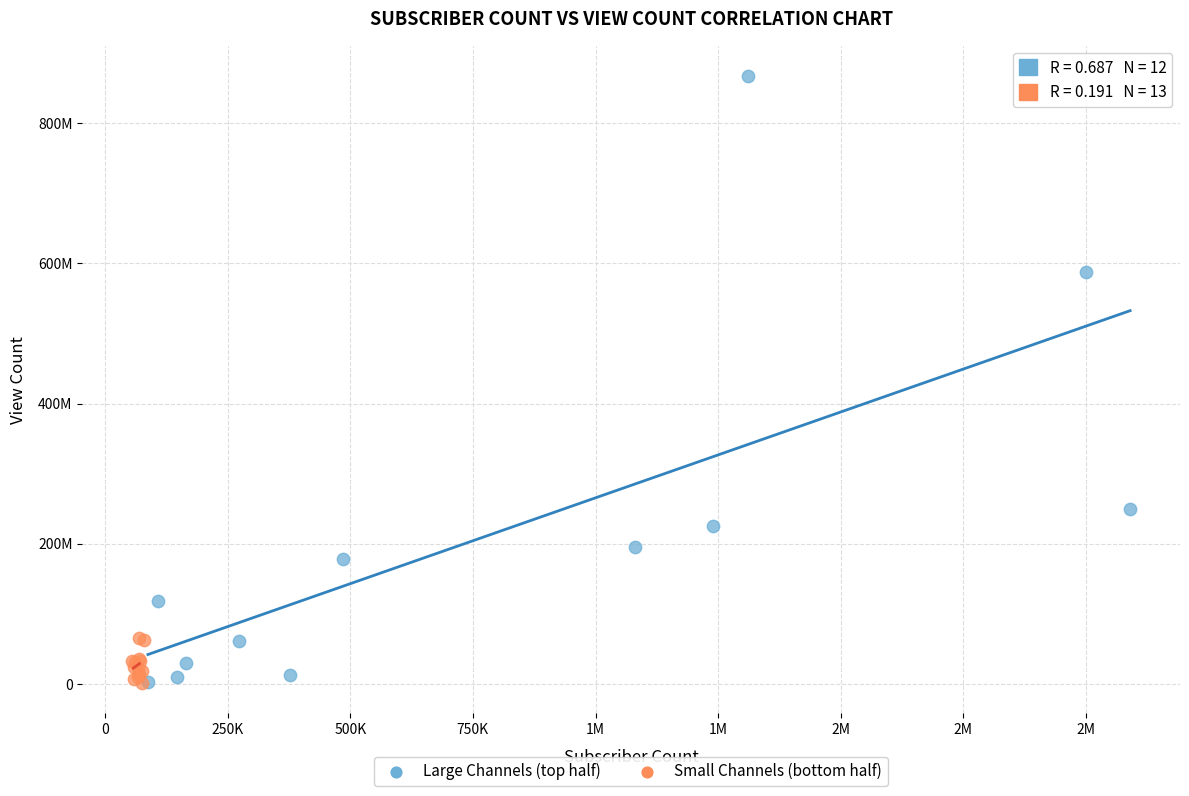

Which series has the largest Y range (max minus min)?

Large Channels (top half)